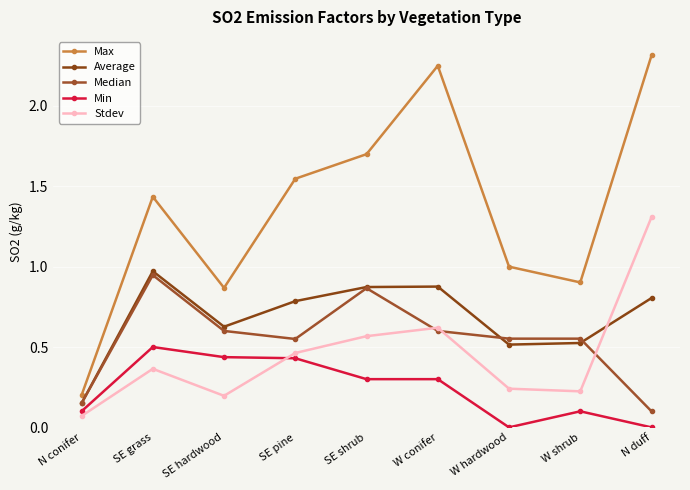

Is it true that Median equals 1.4 at SE grass?

False